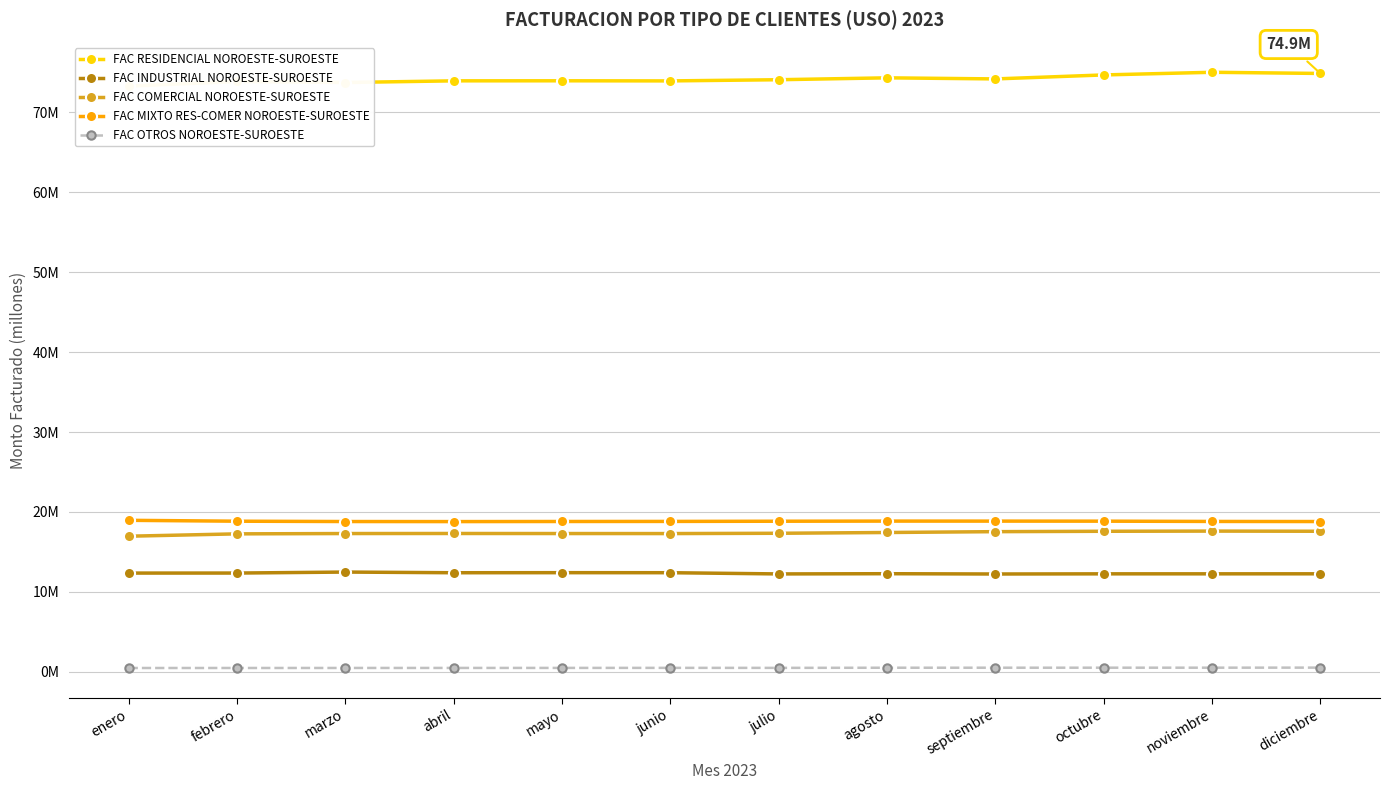

How many data points in FAC COMERCIAL NOROESTE-SUROESTE are less than 17?

1